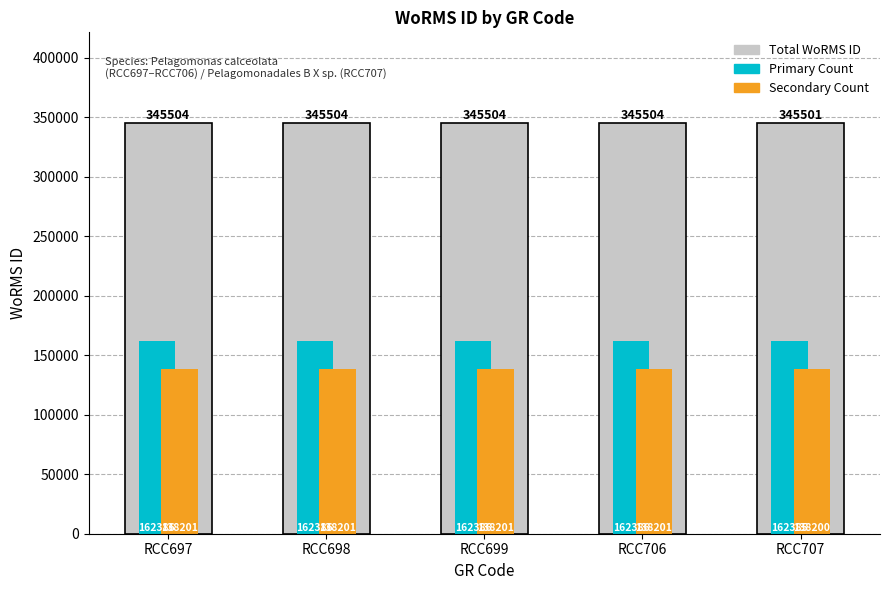

How many bars are there in each group?

3